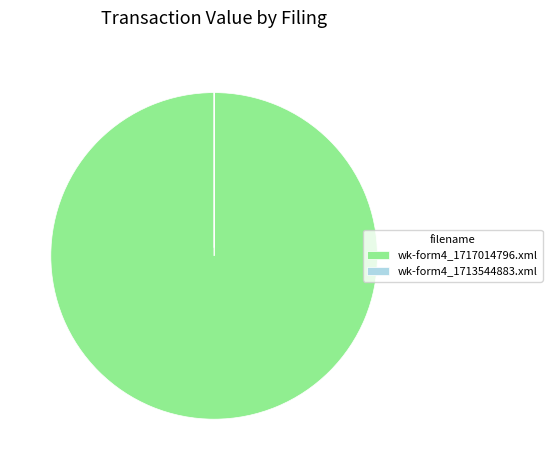

Is it true that wk-form4_1717014796.xml is 100% of the pie?

True